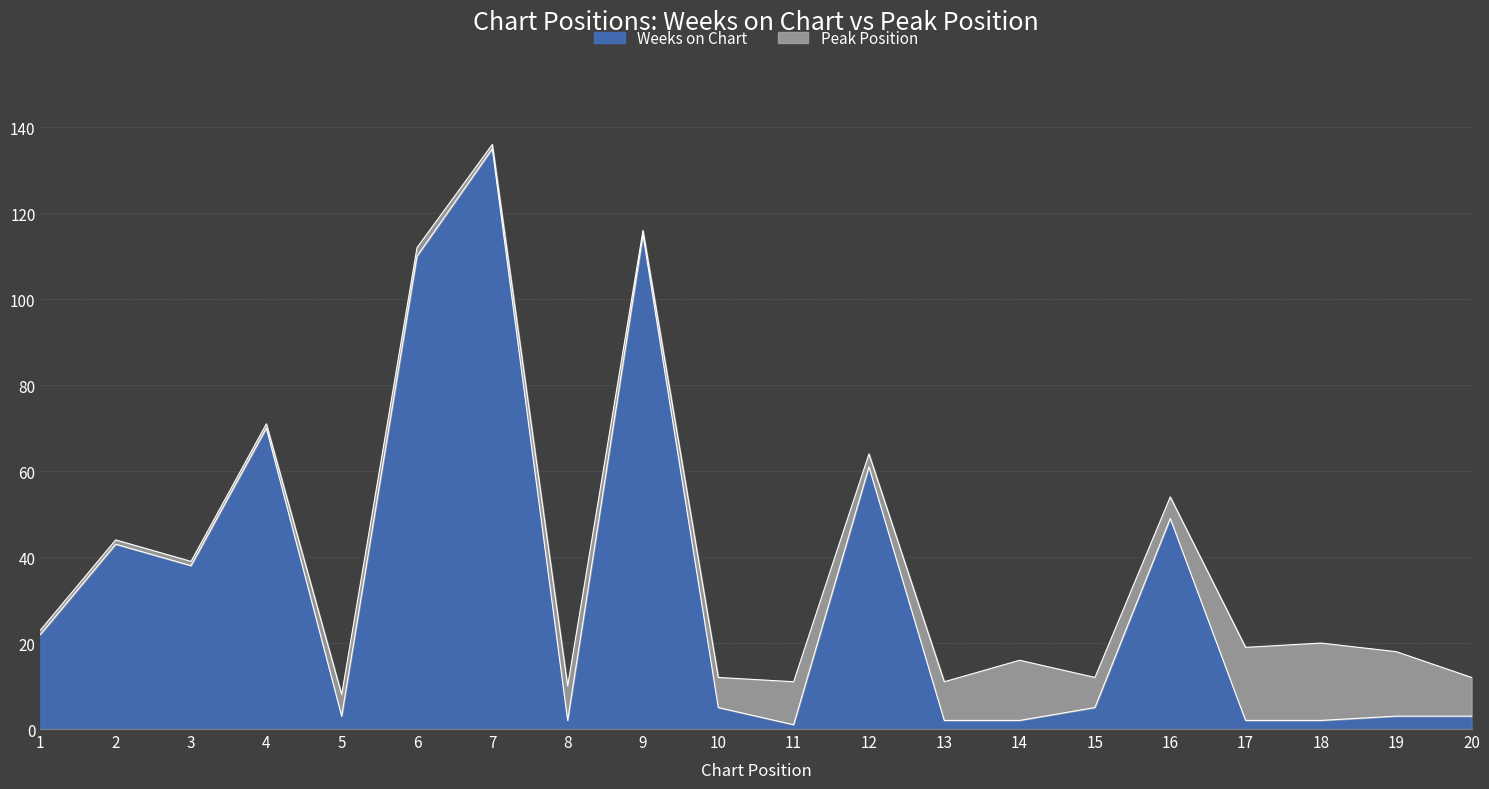

What is the maximum value for Weeks on Chart?

135